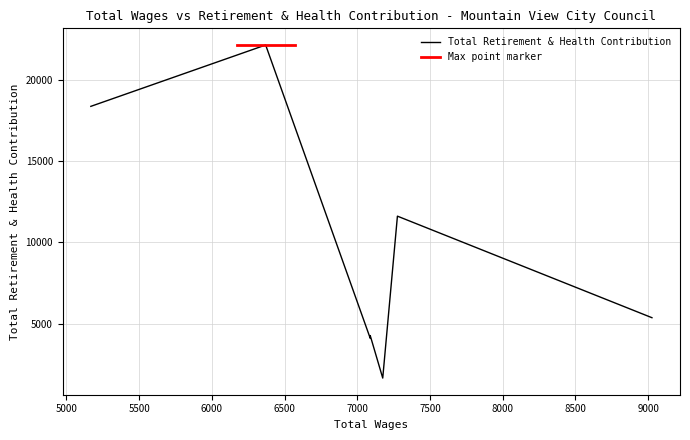

What is the sum of all values?

67519